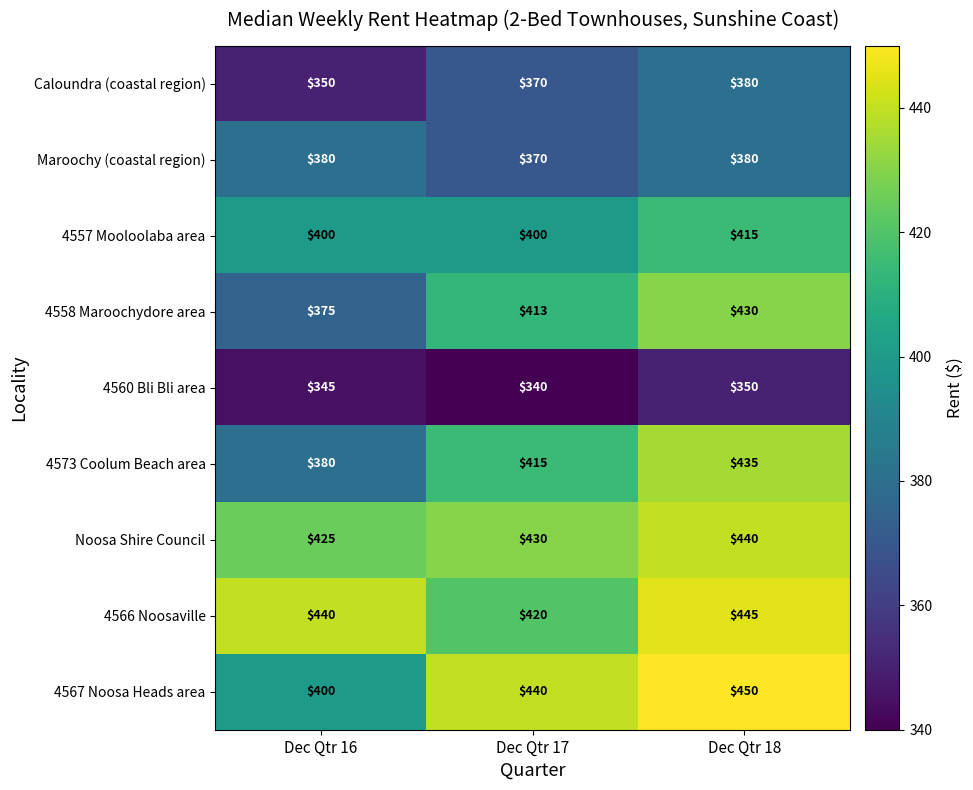

Which series has the largest total across all categories?

4566 Noosaville